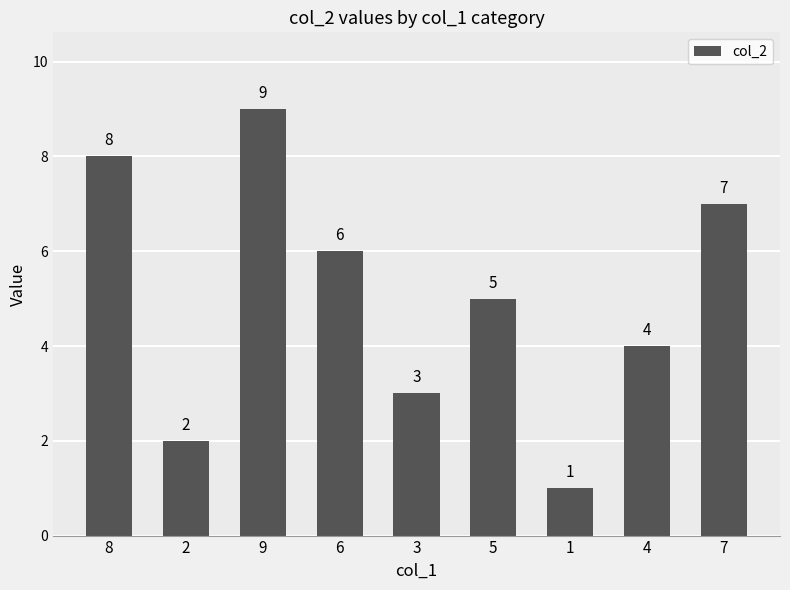

What position from the left is 1?

7